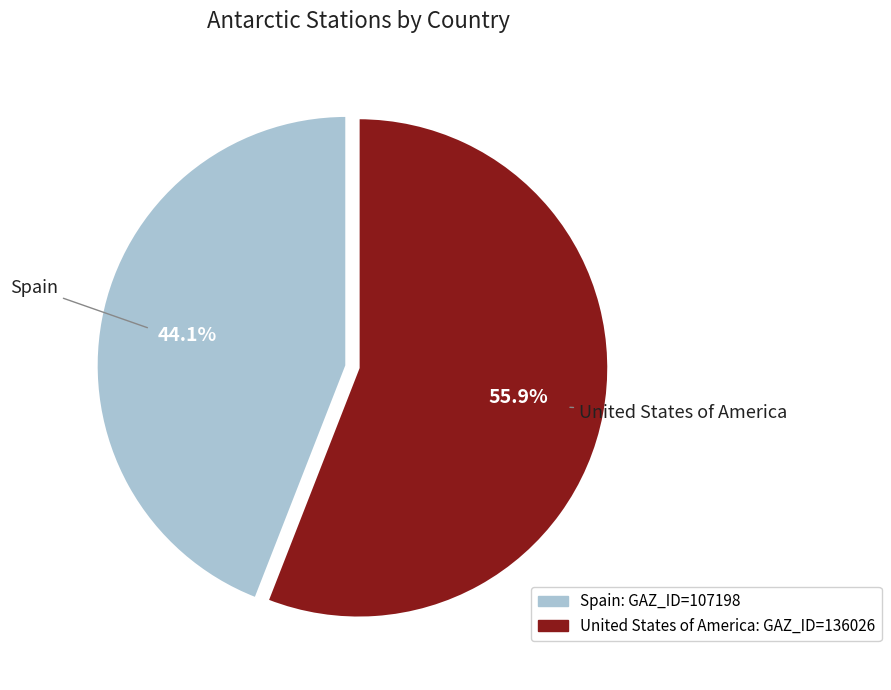

To the nearest percent, what percentage of the pie is Spain?

44%